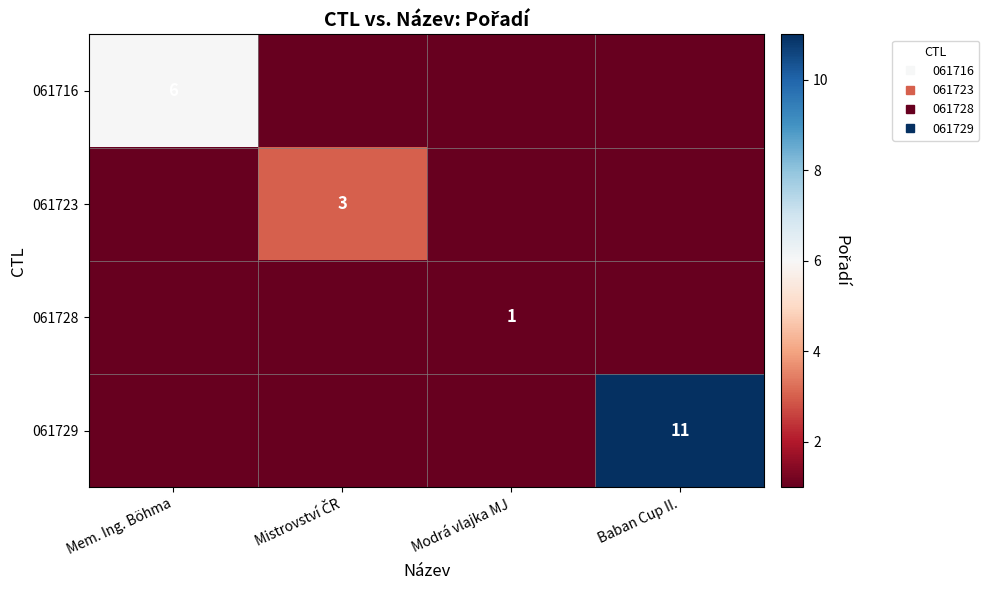

What is the highest value of the 061728 series?

1